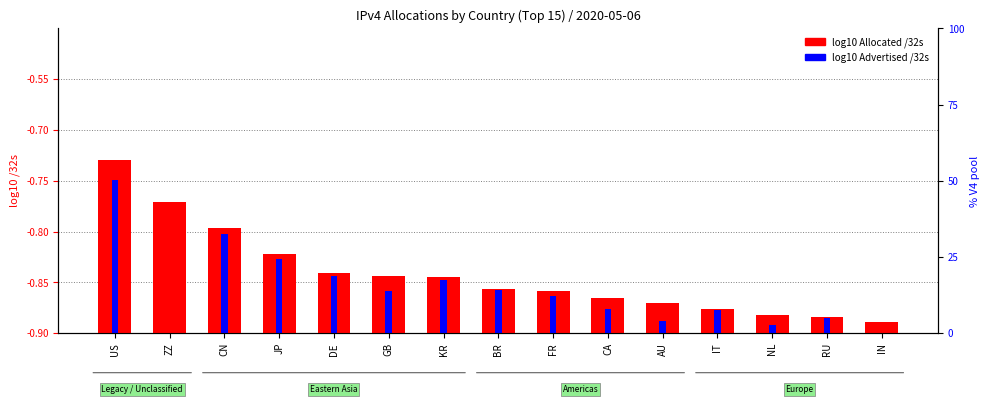

What is the difference between the highest and lowest values at IN?

0.1